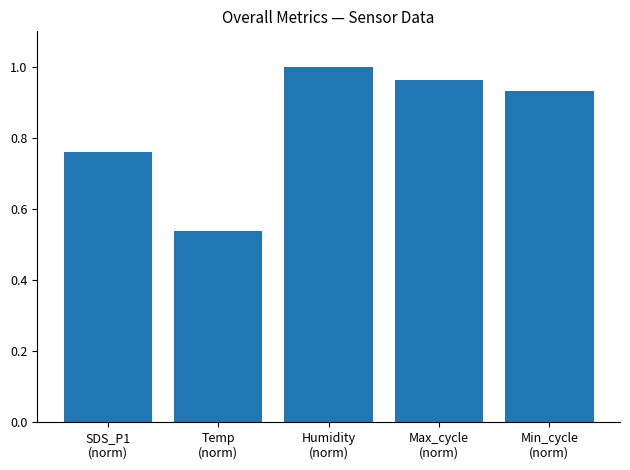

Is it true that the value at Max_cycle
(norm) is 1.0?

True